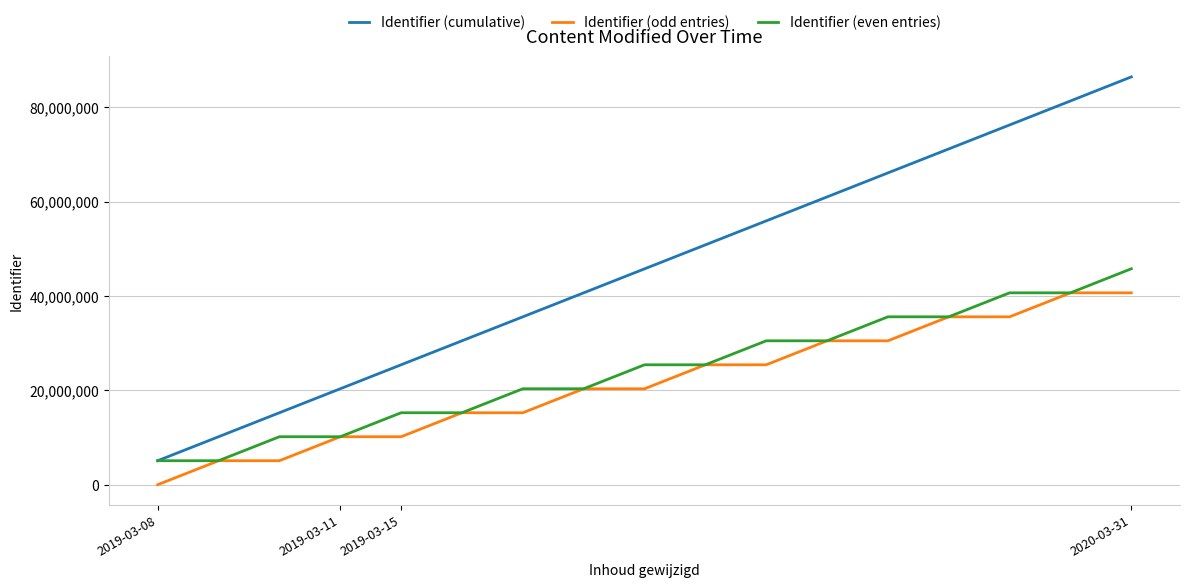

Reading left to right, extract all data points from this chart.

Identifier (cumulative): 5085856	10172047	15258302	20343704	25429062	30514462	35599822	40685680	45771537	50857807	55944088	61029947	66119187	71204550	76289911	81379302	86480964
Identifier (odd entries): 0	5086191	5086191	10171593	10171593	15256993	15256993	20342851	20342851	25429121	25429121	30514980	30514980	35600343	35600343	40689734	40689734
Identifier (even entries): 5085856	5085856	10172111	10172111	15257469	15257469	20342829	20342829	25428686	25428686	30514967	30514967	35604207	35604207	40689568	40689568	45791230